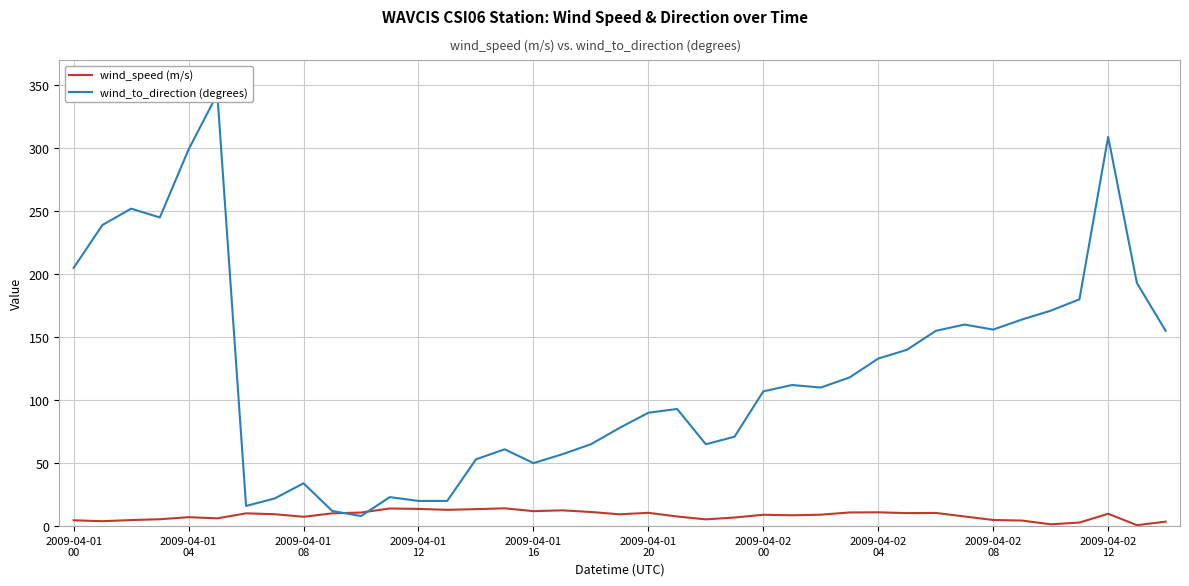

What are all the series names shown in the legend?

wind_speed (m/s), wind_to_direction (degrees)